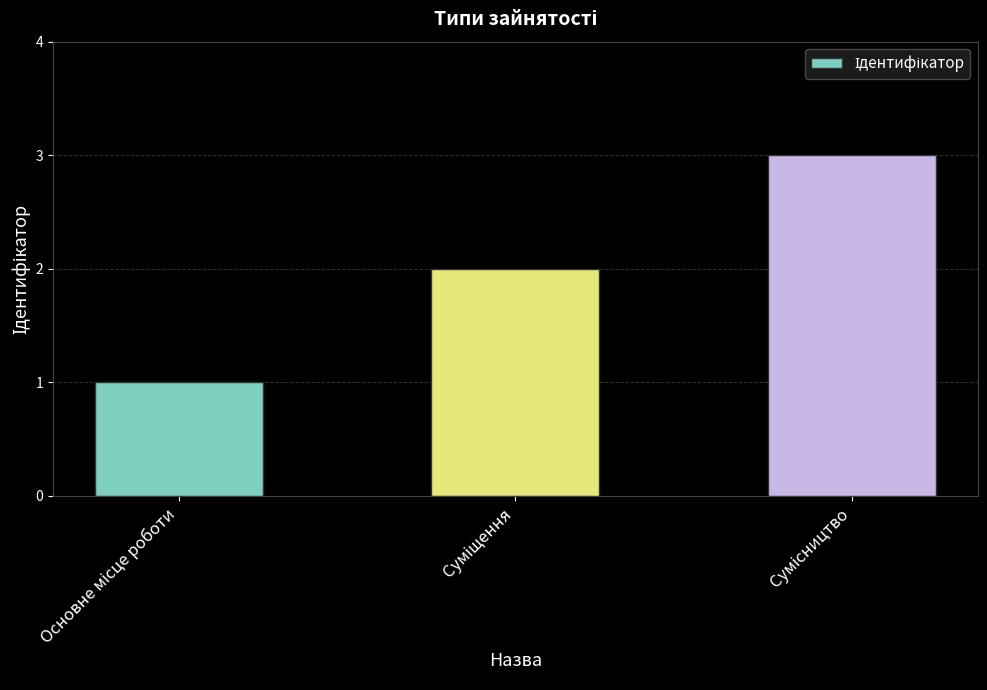

What is the greatest value displayed?

3